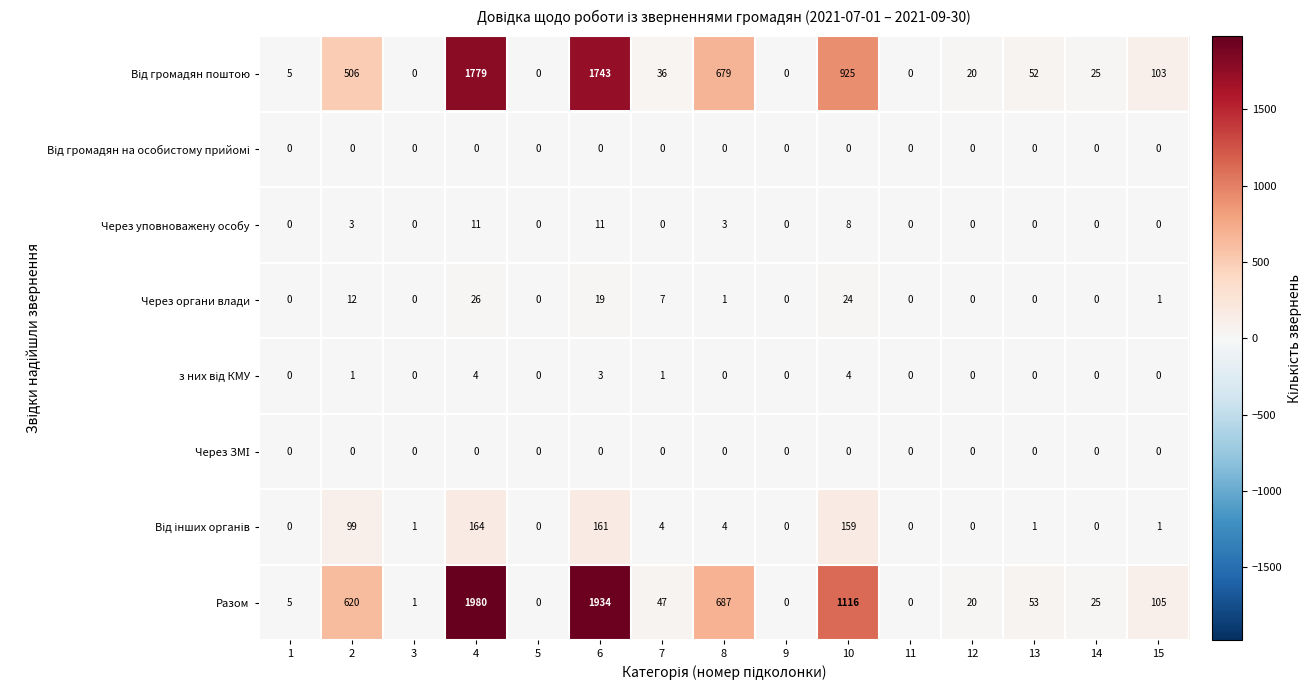

The Через уповноважену особу series shows -7 at 3. True or false?

False